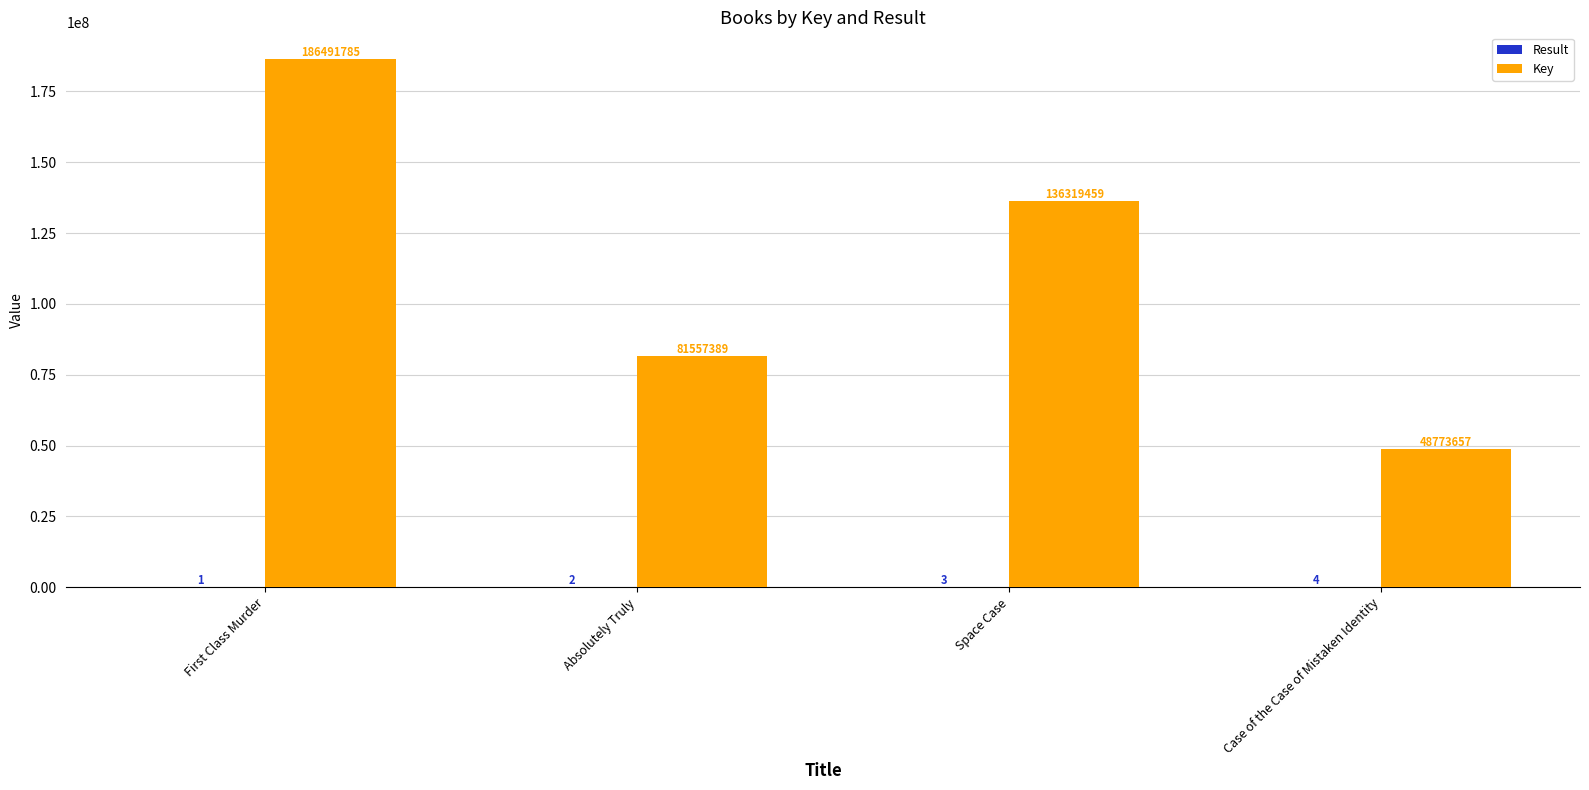

The value of Key at Space Case is 237821339. True or false?

False